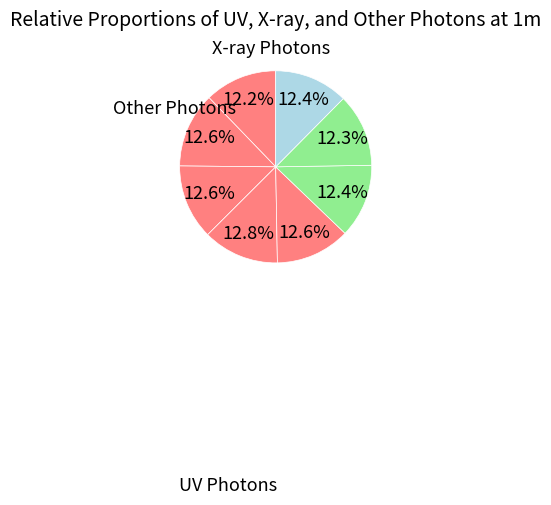

Does any single category account for the majority?

No